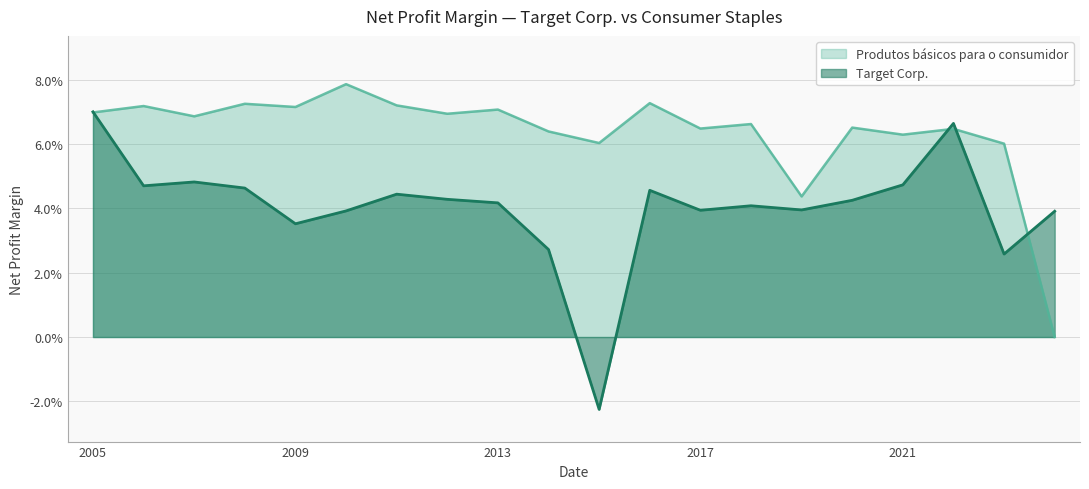

What is the highest value of the Target Corp. series?

0.1